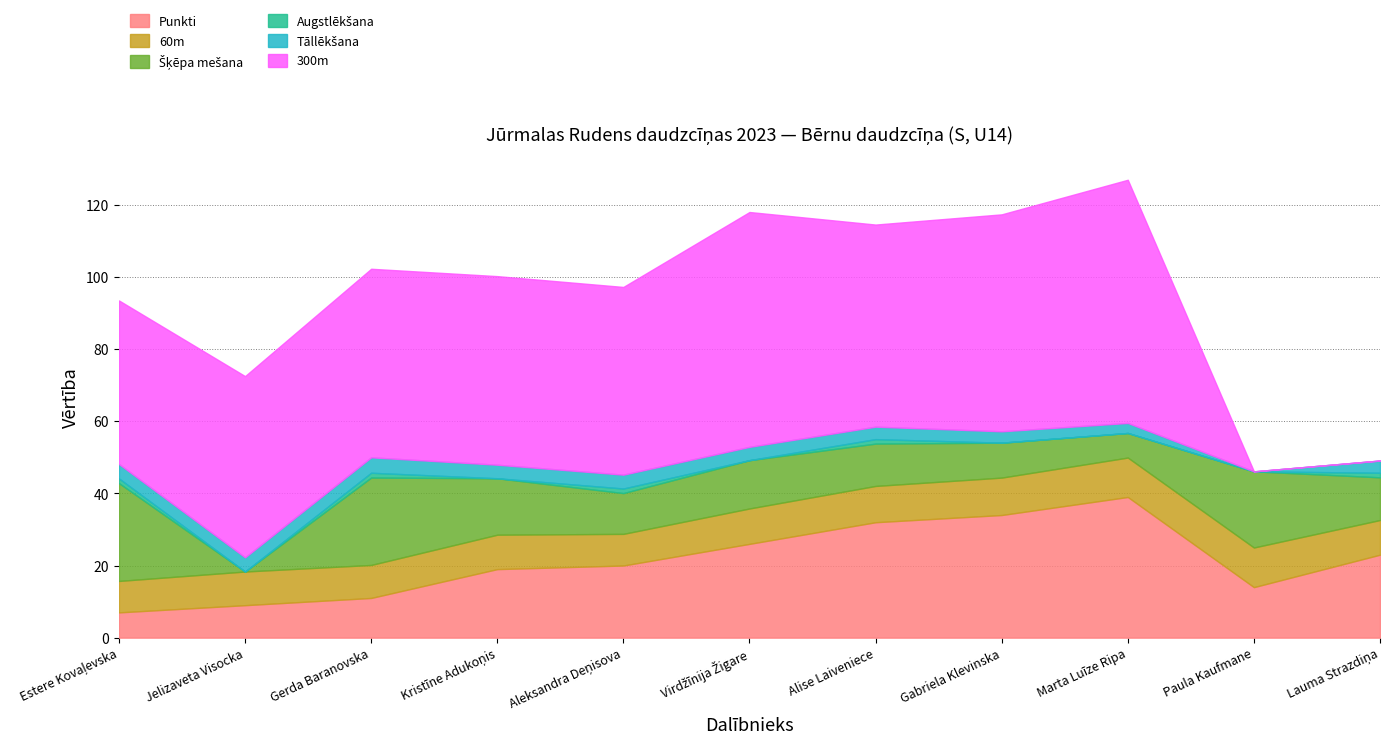

Between Jelizaveta Visocka and Gerda Baranovska, which series saw the biggest shift?

Šķēpa mešana